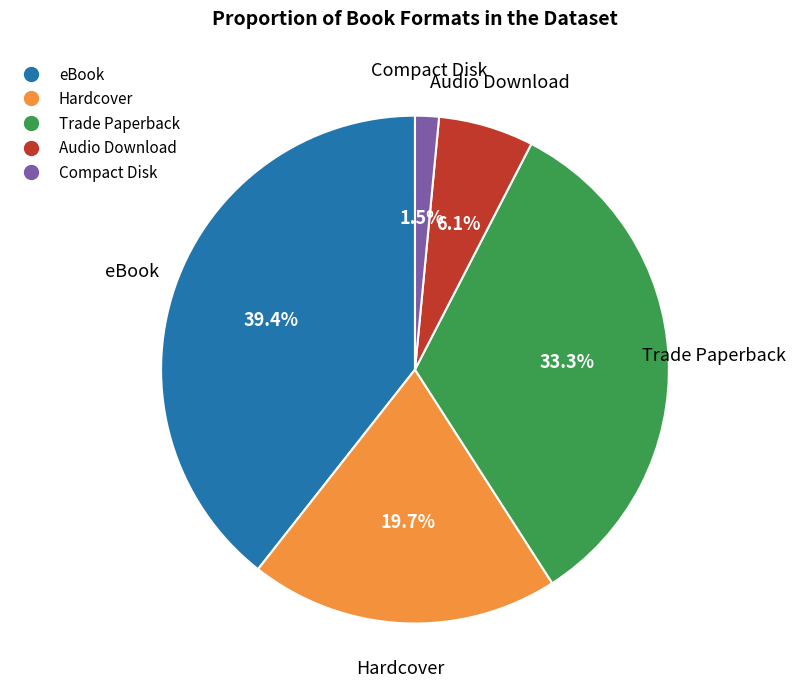

What is the largest slice in the pie chart?

eBook